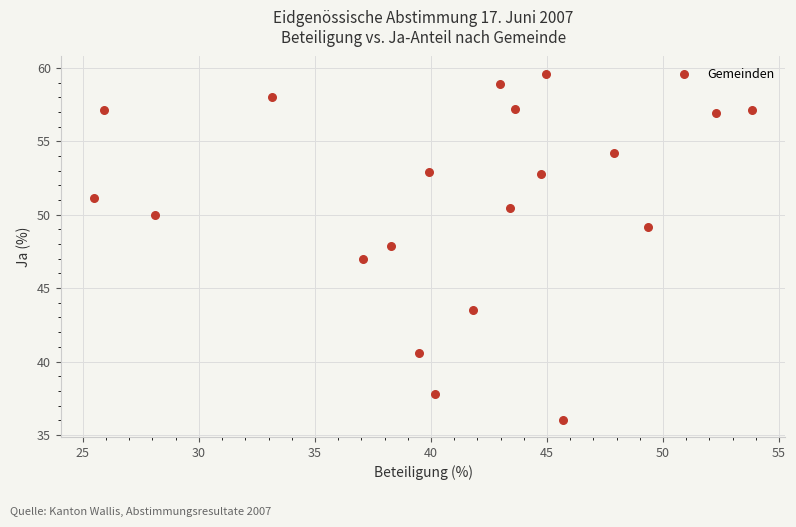

What is the range of X values (max minus min)?

28.4